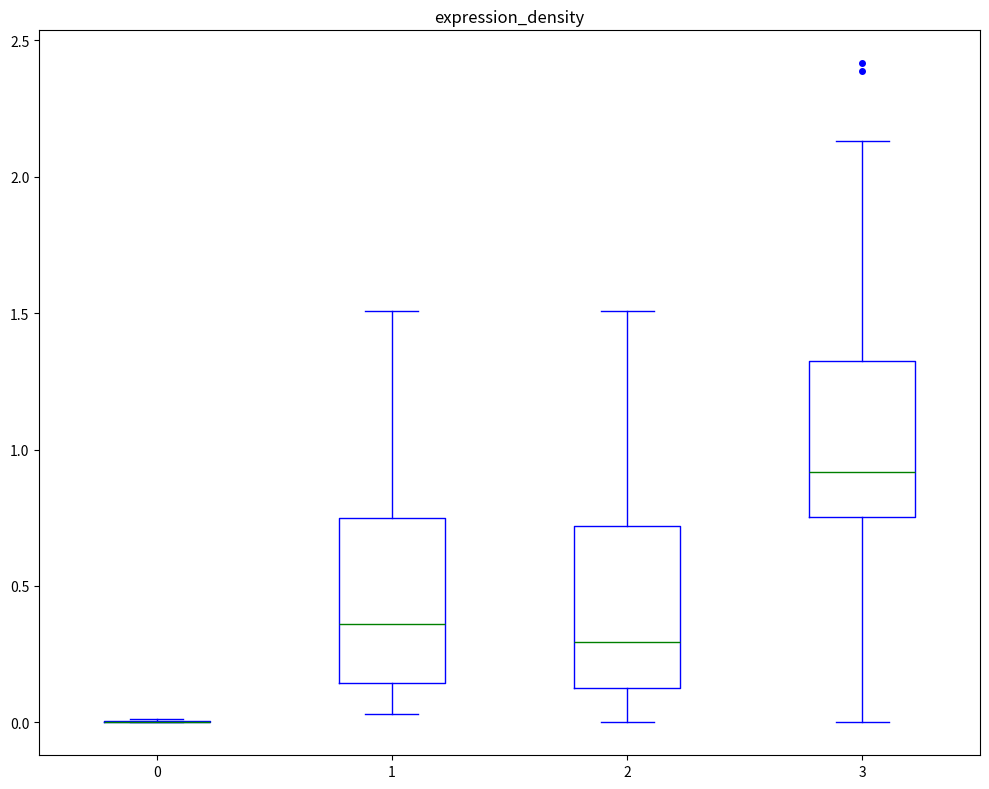

Reading left to right, transcribe this box plot: for each box, give where its median line is, the range the box spans, and where its two whiskers end, as read against the y-axis. The values are not printed on the chart, so give them approximately, as read against the axis.

0: box collapsed to a line at 0.00, whiskers 0.00 to 0.00
1: median 0.35, box 0.15 to 0.75, whiskers 0.05 to 1.50
2: median 0.30, box 0.15 to 0.70, whiskers 0.00 to 1.50
3: median 0.90, box 0.75 to 1.30, whiskers 0.00 to 2.15